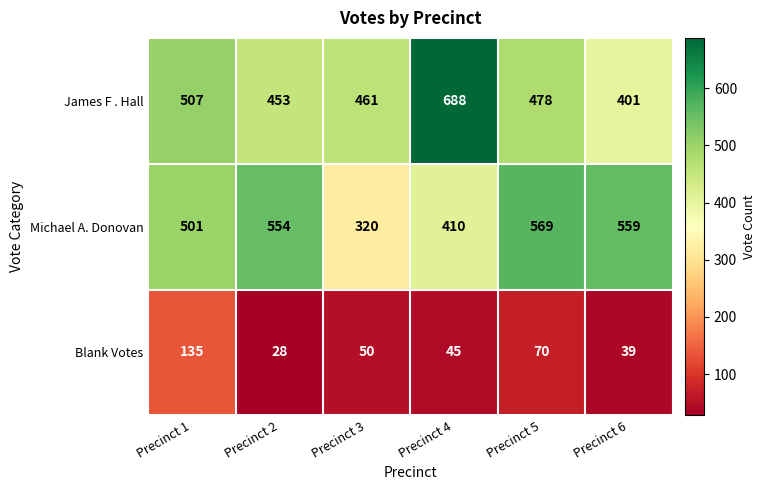

What is the total value across all series at Precinct 4?

1143